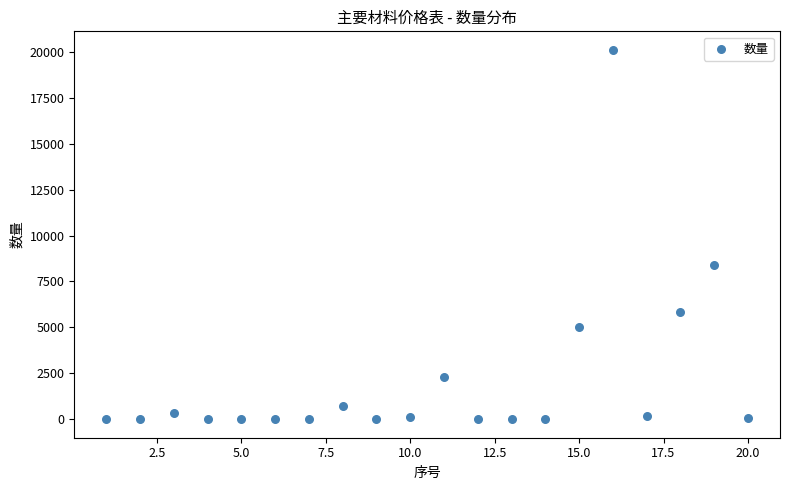

What Y value in the scatter plot is closest to 10053?

8403.6